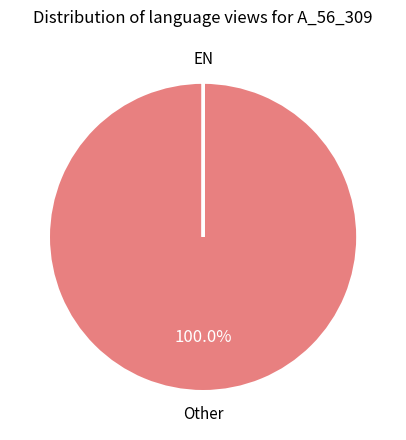

To the nearest percent, what is the average slice percentage?

50%